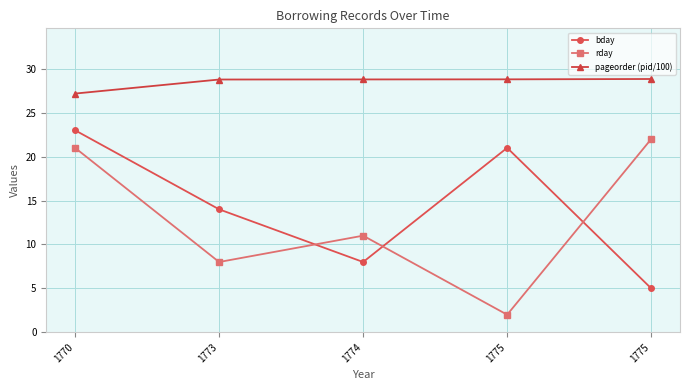

At 1775, list the series in order from largest to smallest.

pageorder (pid/100), bday, rday